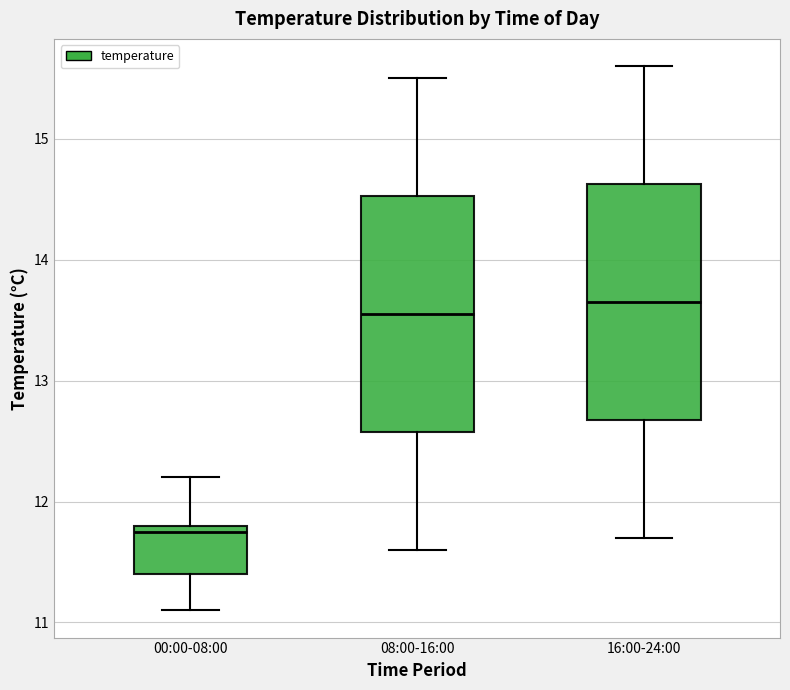

Reading left to right, read every box against the y-axis: the position of its median line, the range the box covers, and the ends of its whiskers. The values are not printed on the chart, so give them approximately, as read against the axis.

00:00-08:00: median 11.8 (just below the box's upper edge), box 11.4 to 11.8, whiskers 11.1 to 12.2
08:00-16:00: median 13.6, box 12.6 to 14.5, whiskers 11.6 to 15.5
16:00-24:00: median 13.7, box 12.7 to 14.6, whiskers 11.7 to 15.6